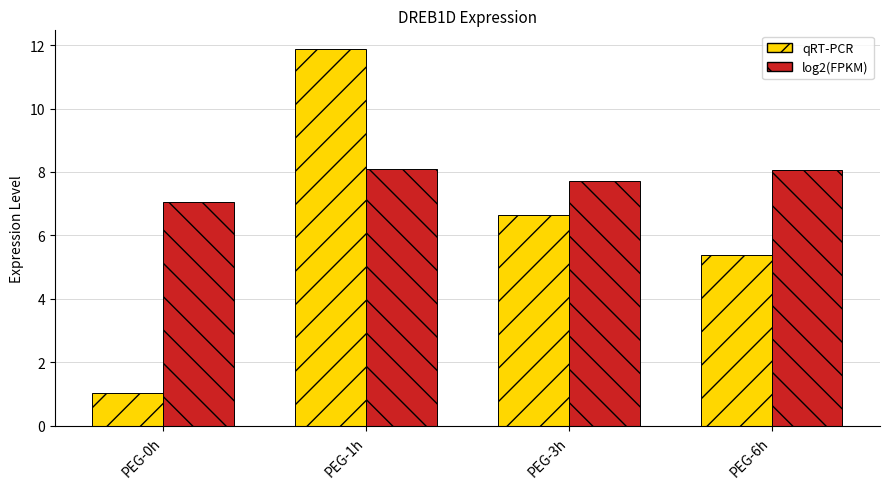

What is the minimum value shown in the chart?

1.0